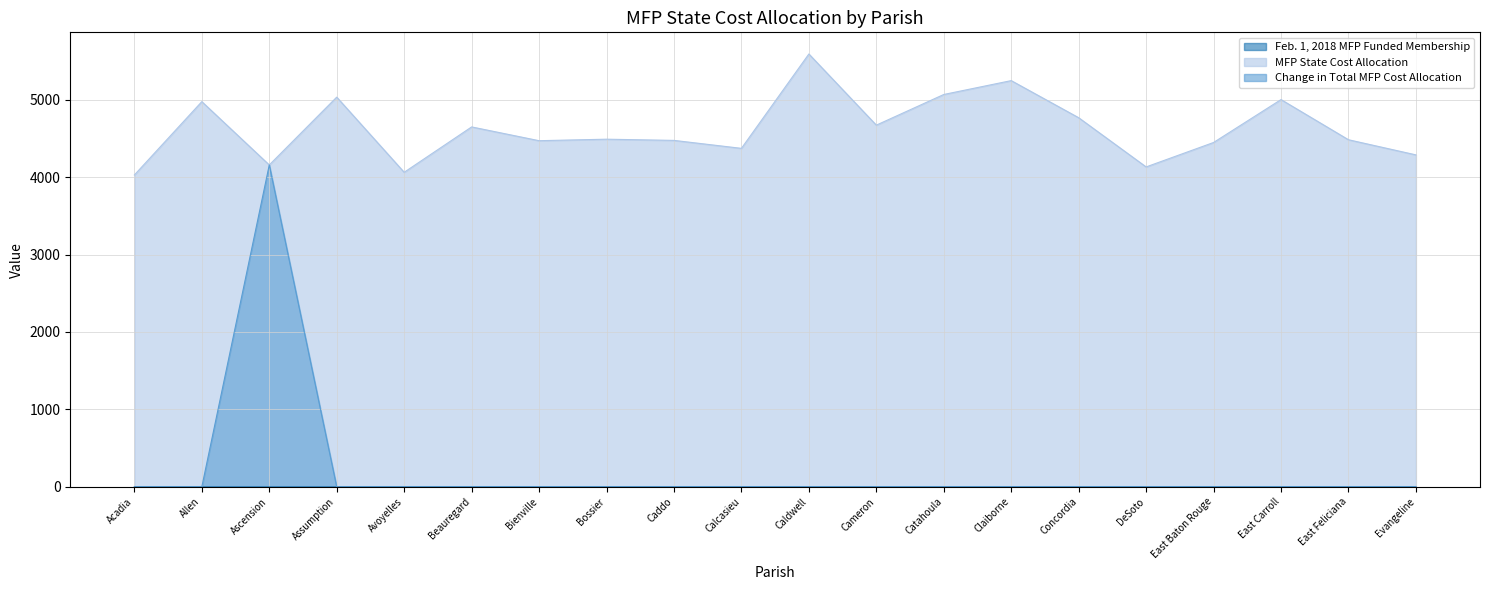

At how many categories does at least one series exceed 3078?

20